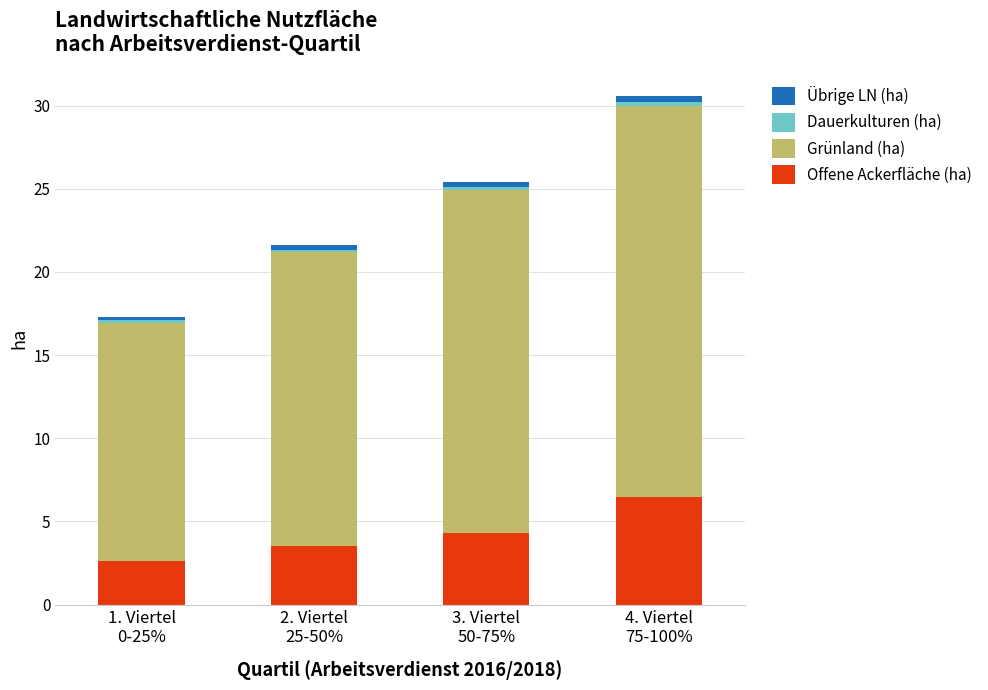

How many bars are there in total?

4